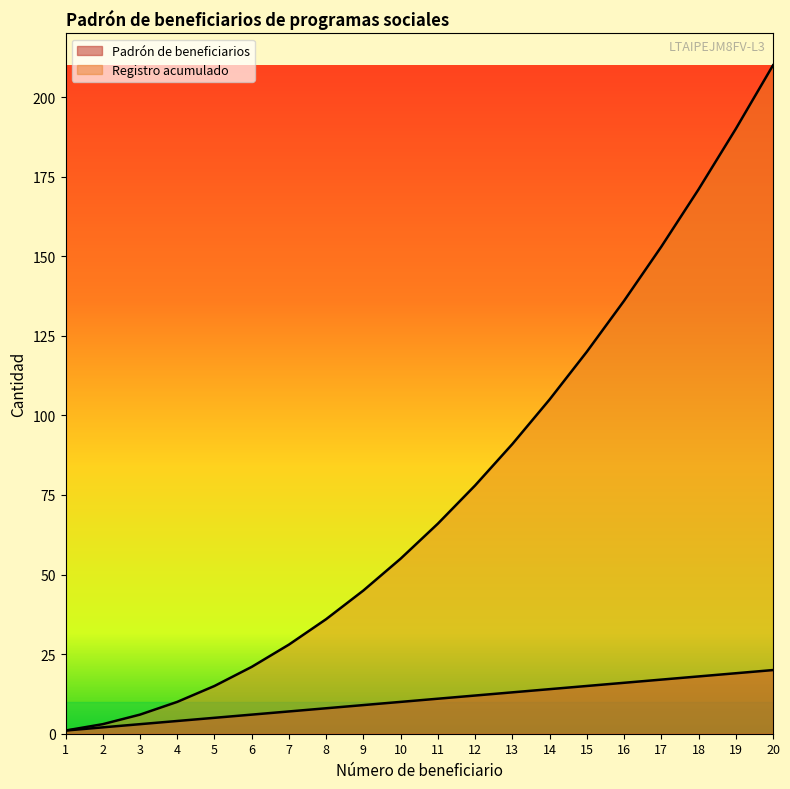

What are all the series names shown in the legend?

Padrón de beneficiarios, Registro acumulado